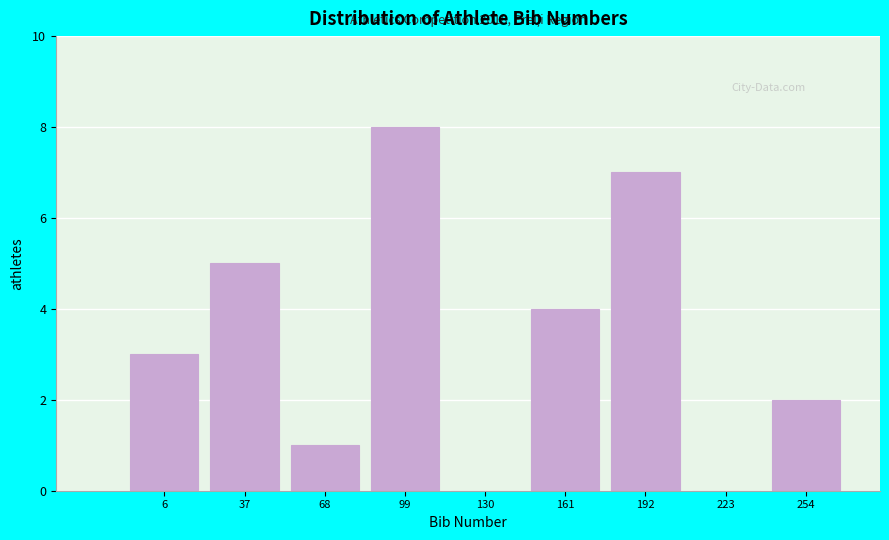

Reading right to left, list all the values displayed in this chart.

254=2	223=0	192=7	161=4	130=0	99=8	68=1	37=5	6=3